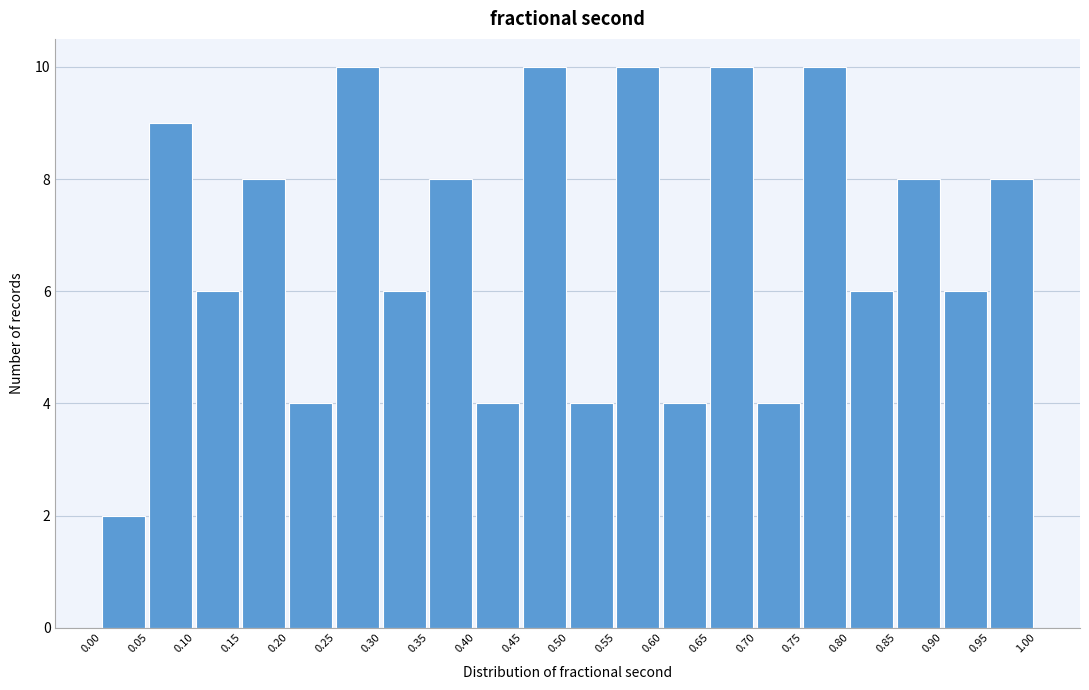

Reading left to right, transcribe this chart: for each bar, give the range it covers on the x-axis and its height. The values are not printed on the chart, so give them approximately, as read against the axis.

0.00 to 0.05: 2
0.05 to 0.10: 9
0.10 to 0.15: 6
0.15 to 0.20: 8
0.20 to 0.25: 4
0.25 to 0.30: 10
0.30 to 0.35: 6
0.35 to 0.40: 8
0.40 to 0.45: 4
0.45 to 0.50: 10
0.50 to 0.55: 4
0.55 to 0.60: 10
0.60 to 0.65: 4
0.65 to 0.70: 10
0.70 to 0.75: 4
0.75 to 0.80: 10
0.80 to 0.85: 6
0.85 to 0.90: 8
0.90 to 0.95: 6
0.95 to 1.00: 8